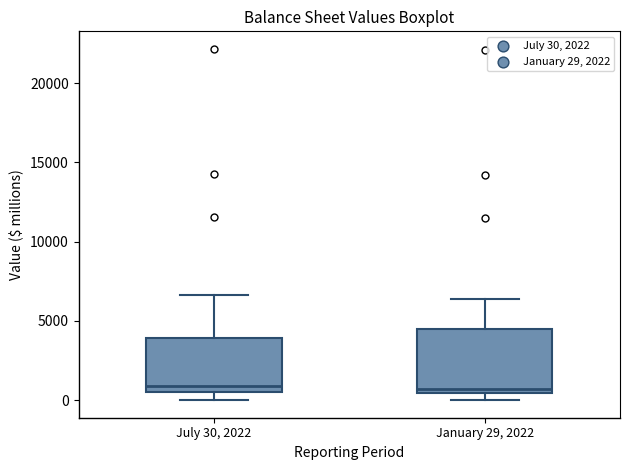

Reading left to right, read every box against the y-axis: the position of its median line, the range the box covers, and the ends of its whiskers. The values are not printed on the chart, so give them approximately, as read against the axis.

July 30, 2022: median 1000, box 500 to 4000, whiskers 0 to 6500
January 29, 2022: median 500 (just above the box's lower edge), box 500 to 4500, whiskers 0 to 6500